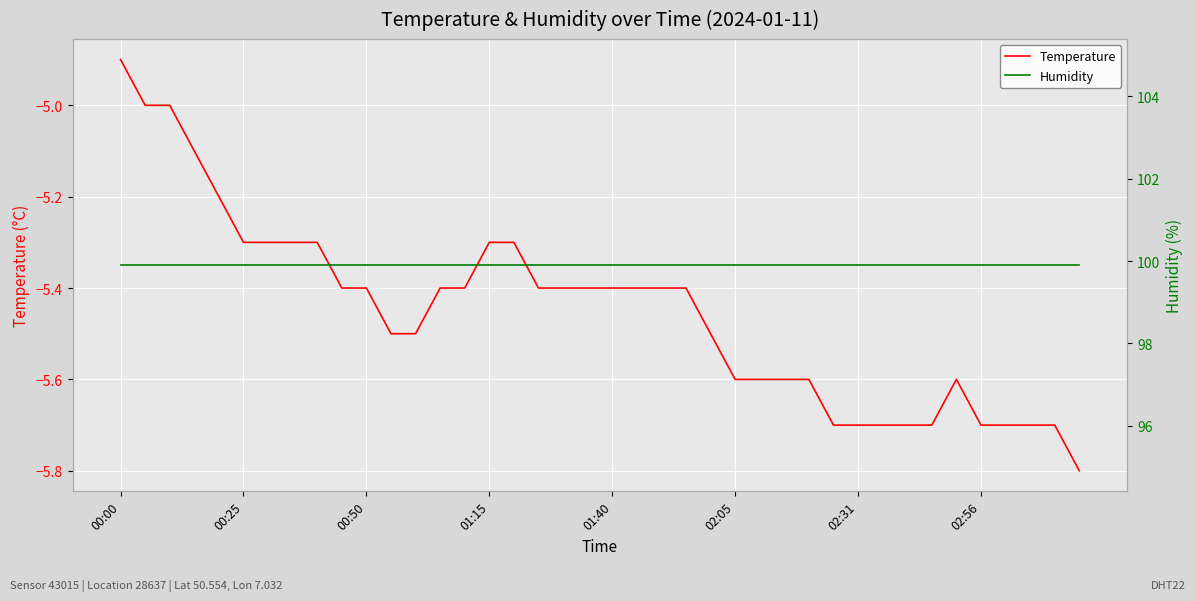

List the series in order of their peak value, lowest first.

Temperature, Humidity